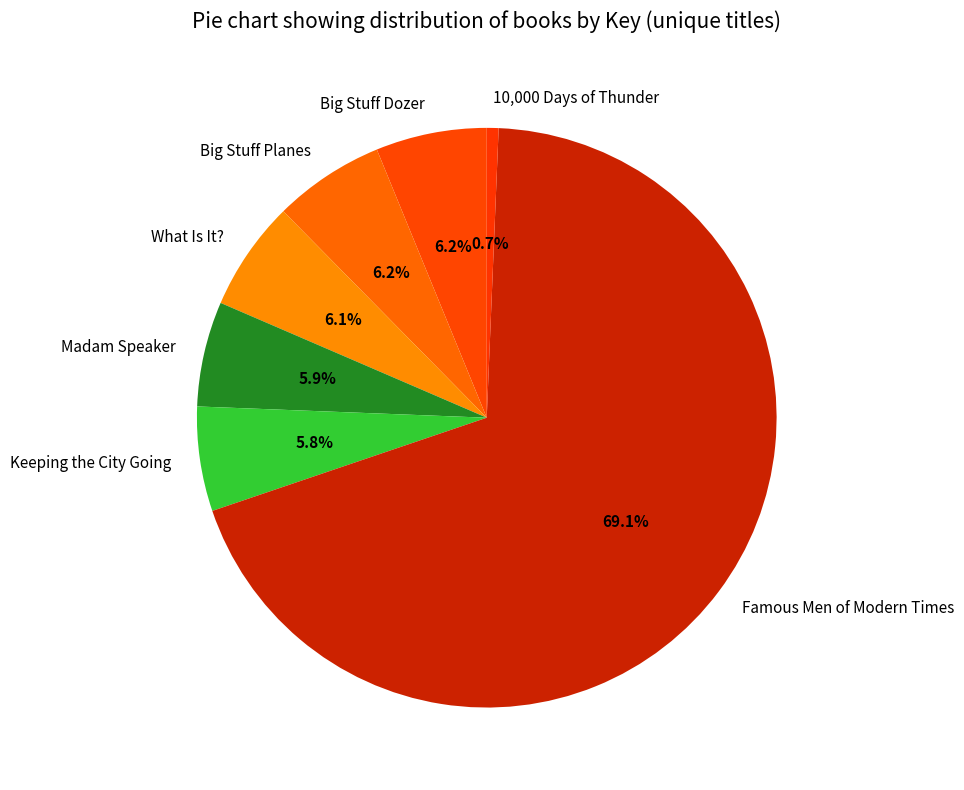

Is it true that 10,000 Days of Thunder is 1% of the pie?

True